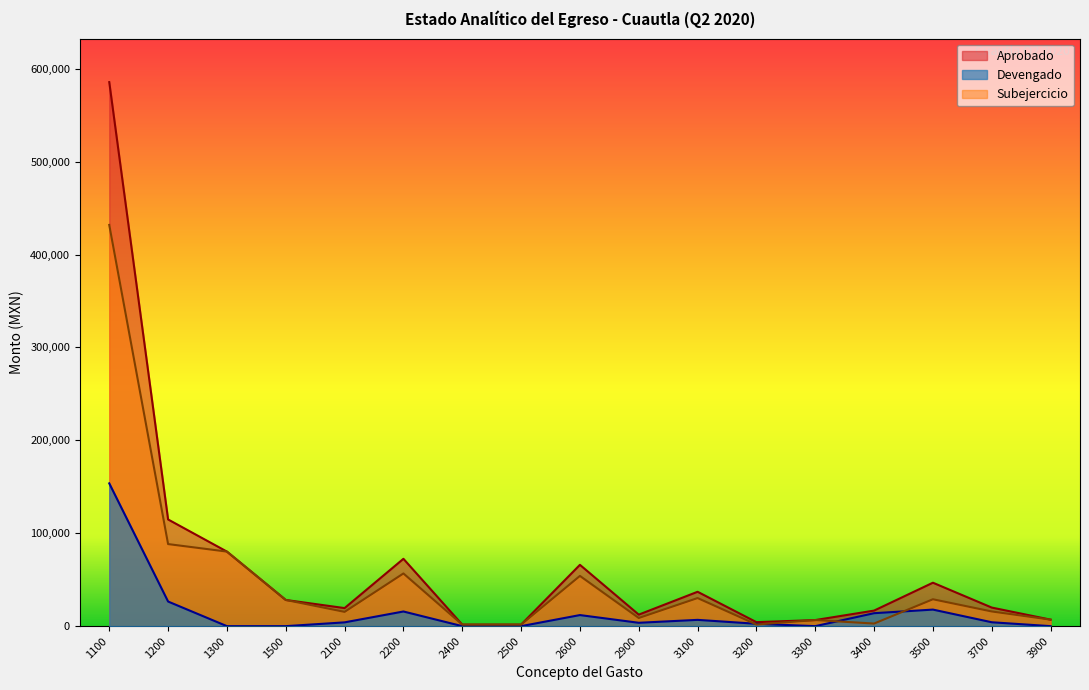

True or false: Subejercicio and Aprobado cross at least once.

False